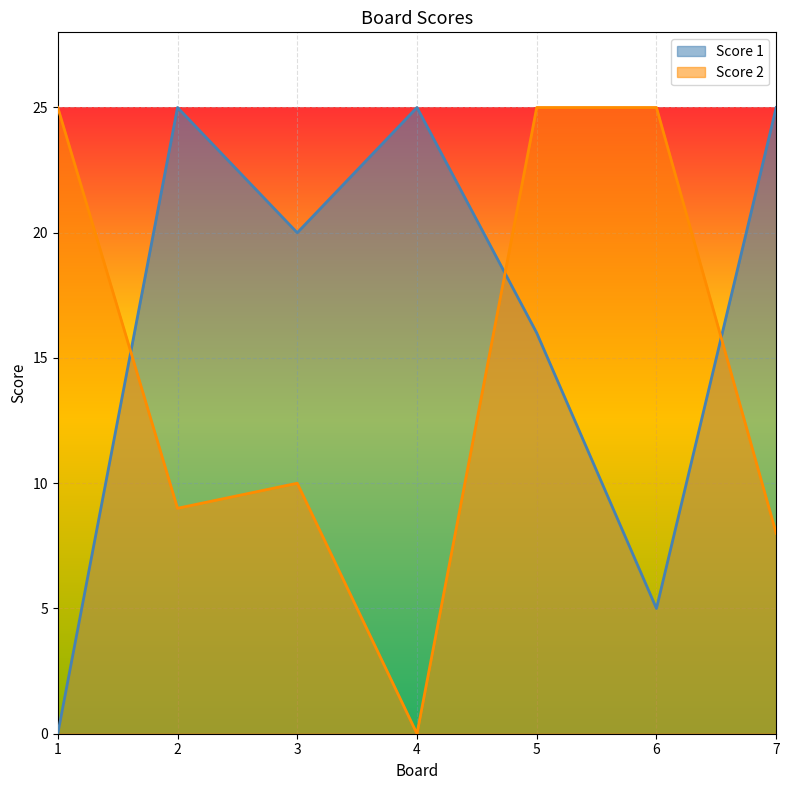

What is the average value of the Score 2 series?

15